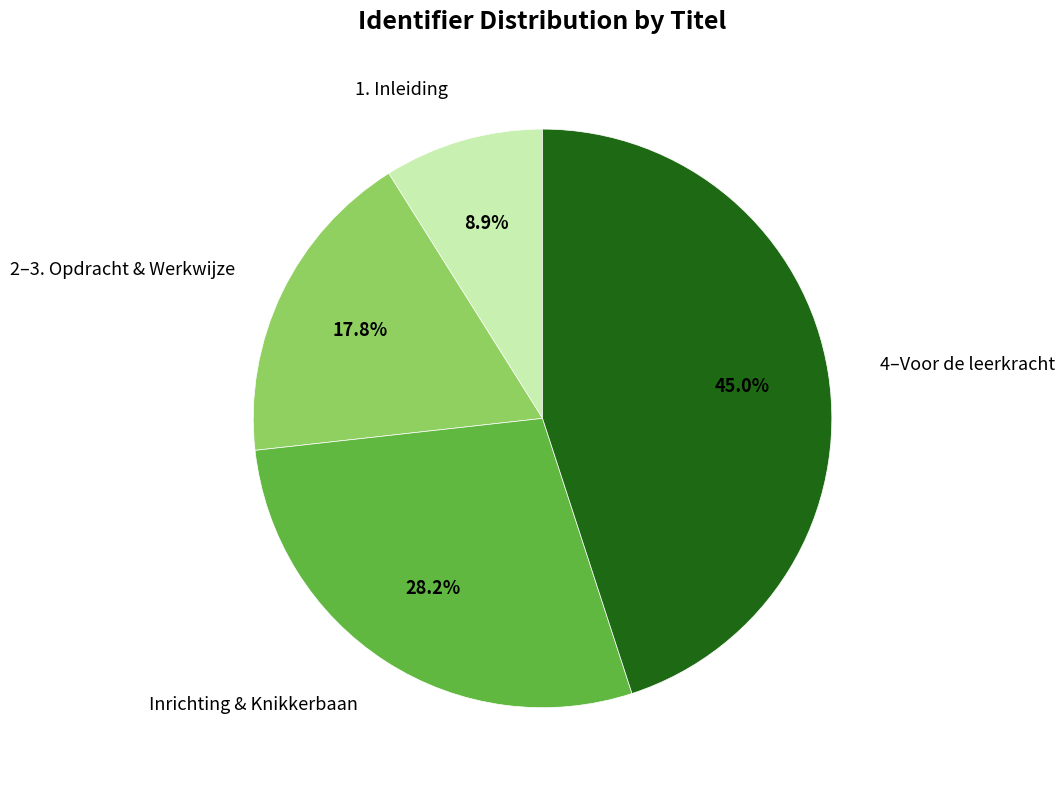

Rank the categories by value from highest to lowest.

4–Voor de leerkracht, Inrichting & Knikkerbaan, 2–3. Opdracht & Werkwijze, 1. Inleiding